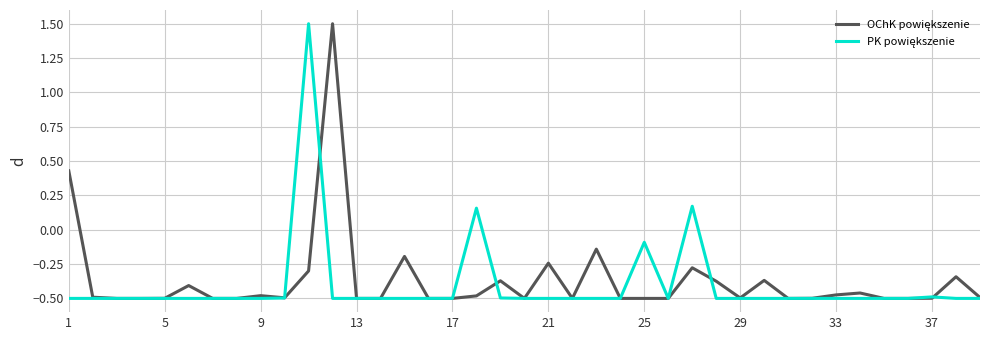

What is the greatest value displayed?

1.5